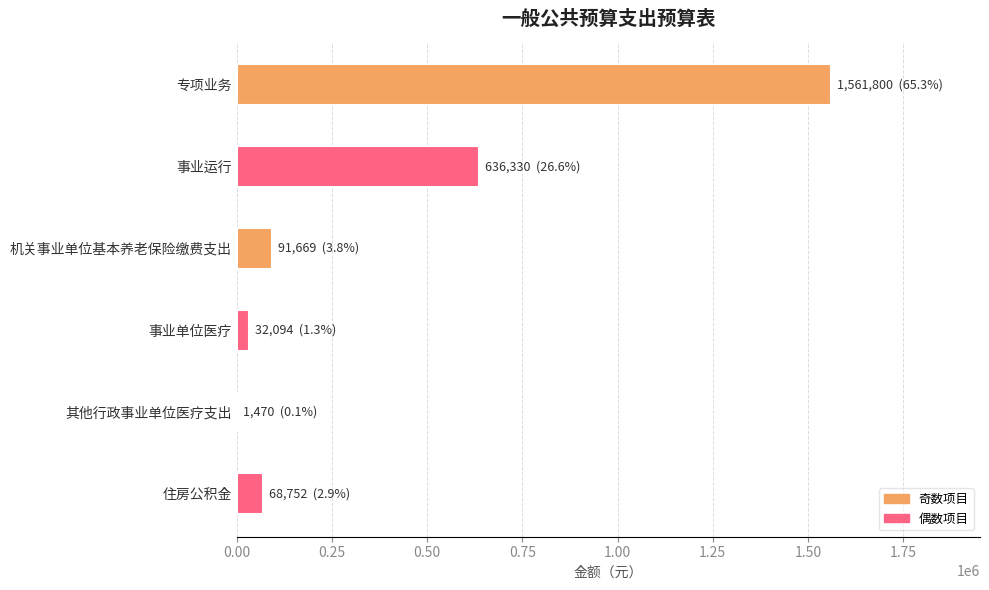

At which label is the value closest to 781635?

事业运行